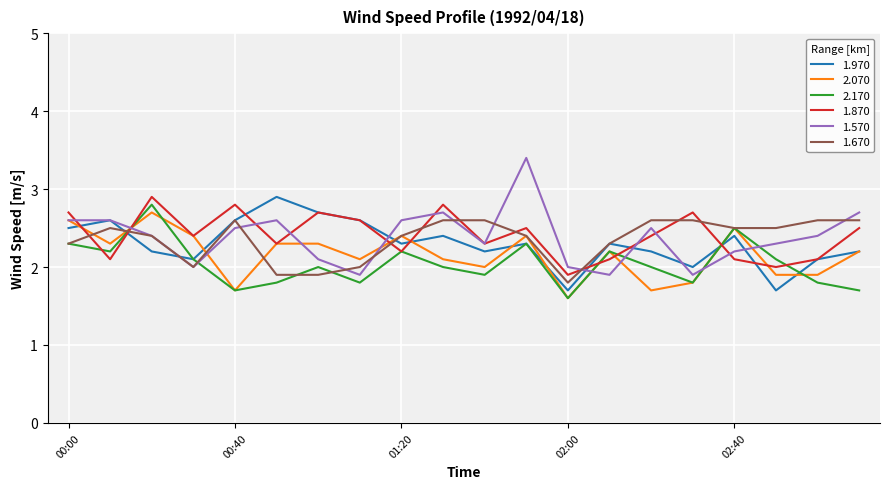

What is the greatest value displayed?

3.4